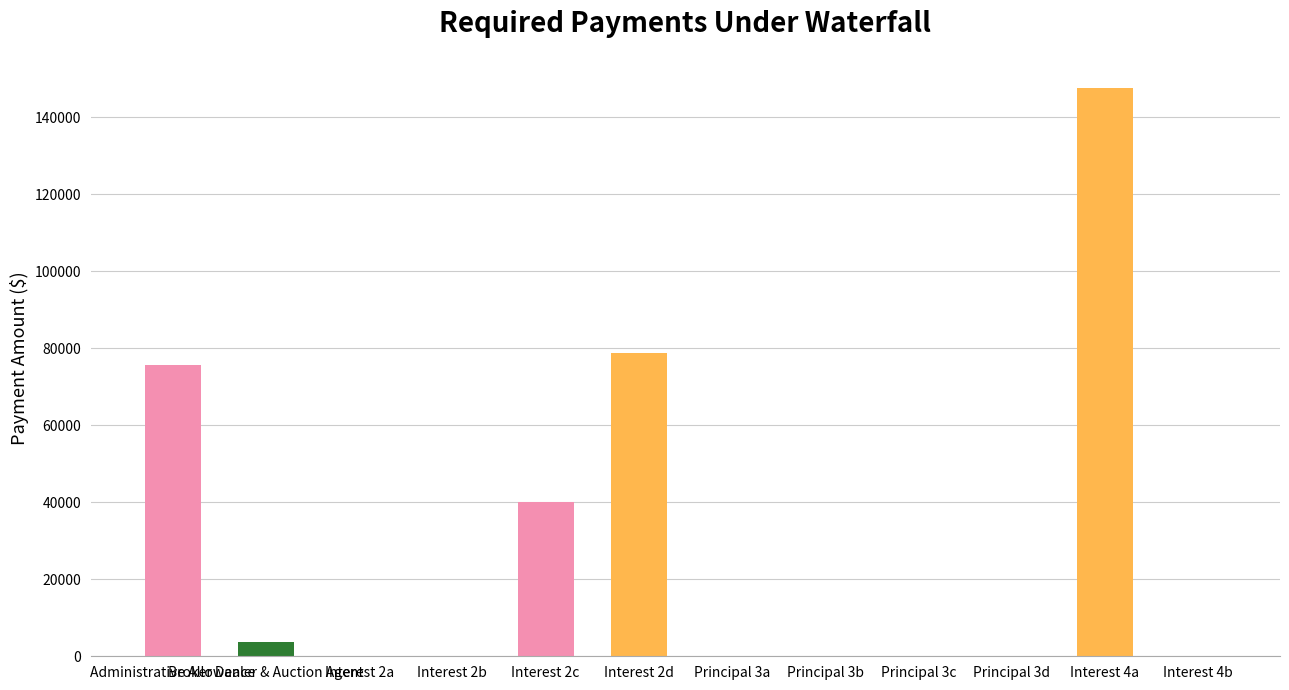

What is the sum of all values?

345797.4